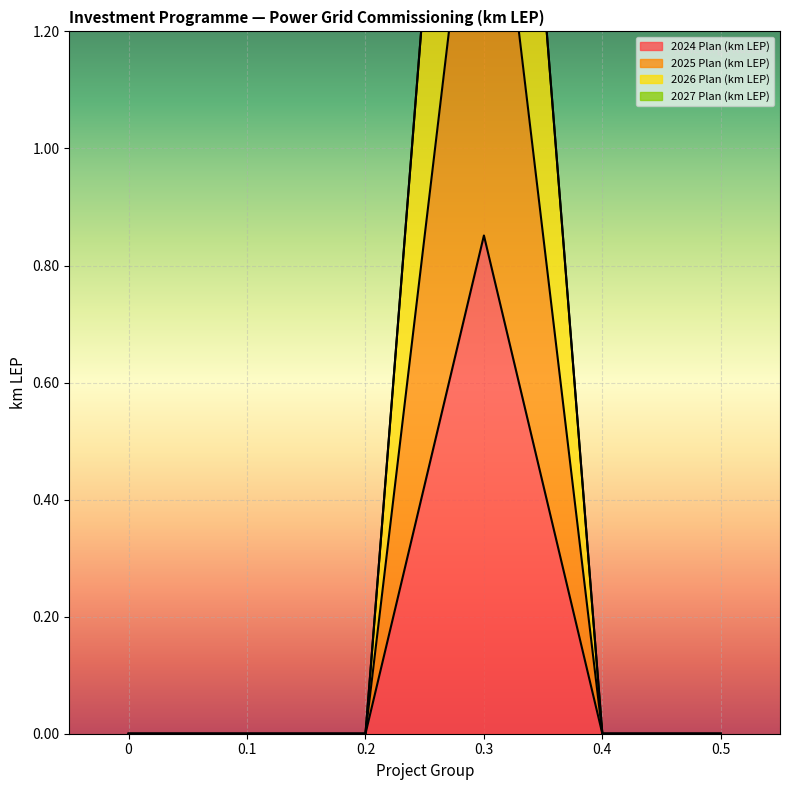

What is the label of the 3rd point from the left?

0.2